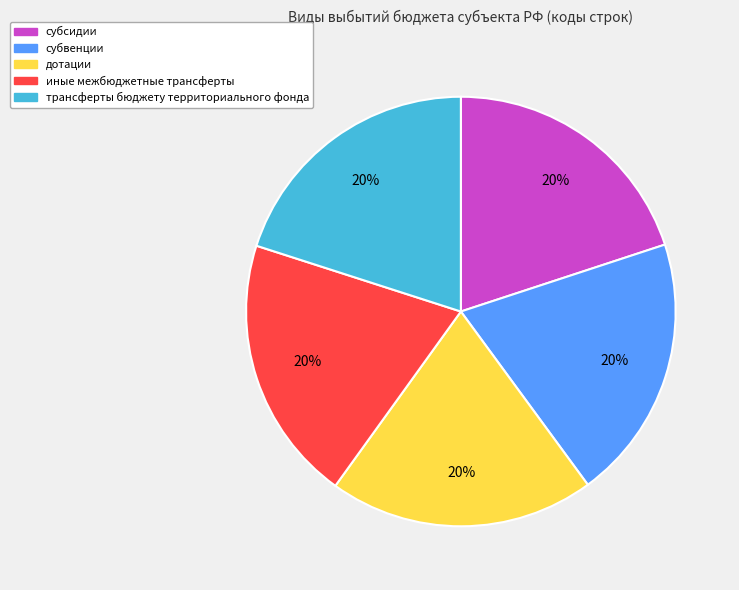

How many slices are in this pie chart?

5